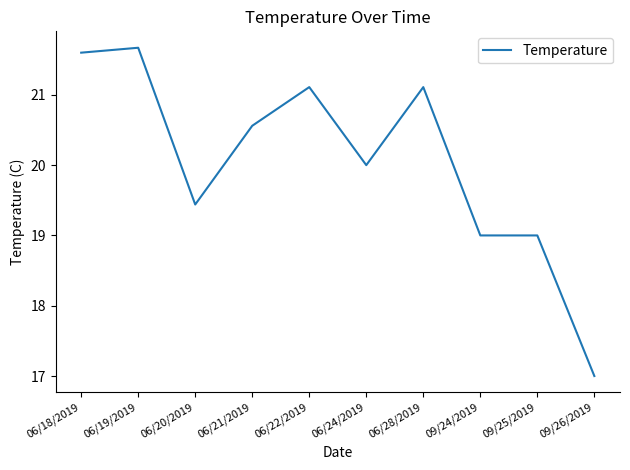

The value at 09/26/2019 is 17.0. True or false?

True